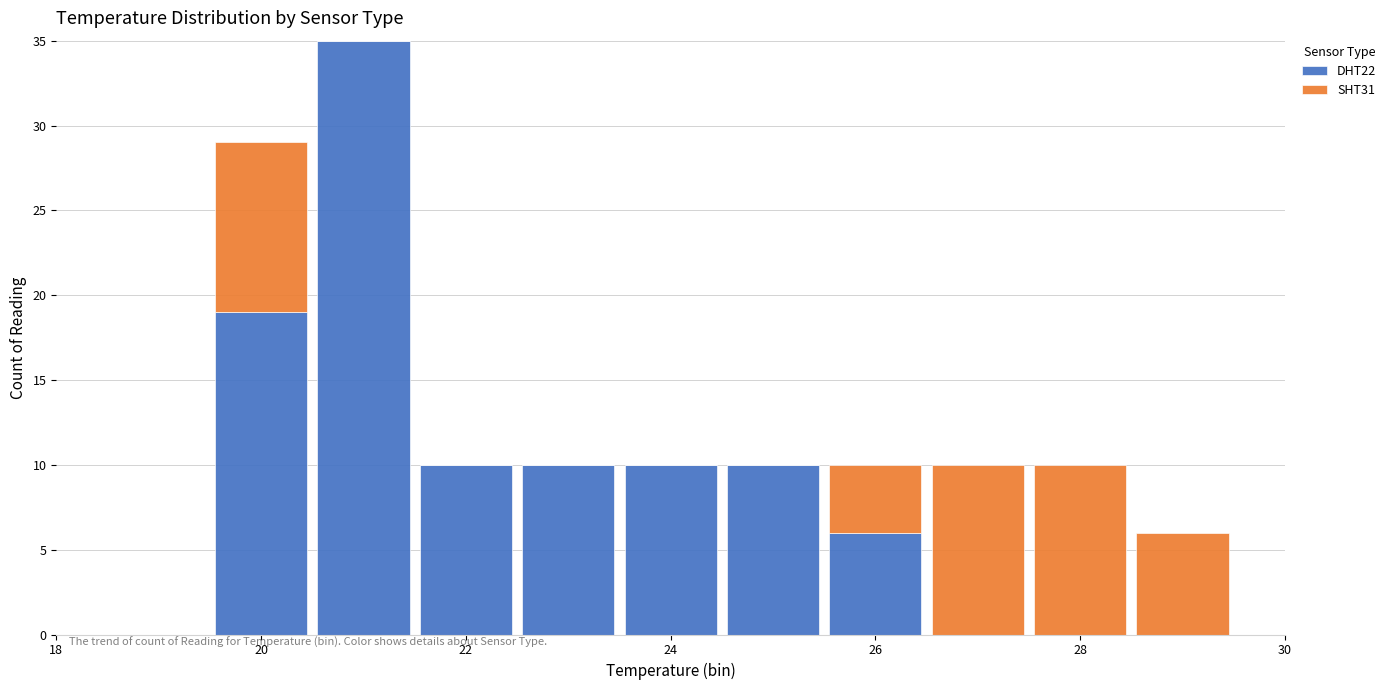

Which range on the x-axis has the tallest stacked bar (by total height)?

20.5 to 21.5